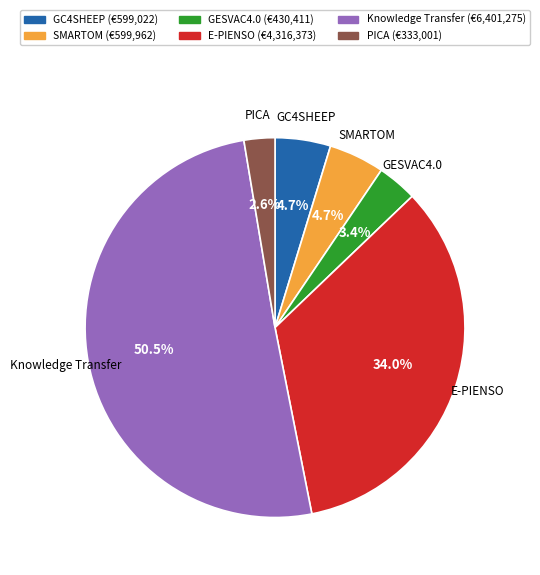

What percentage is the E-PIENSO slice, to the nearest percent?

34%